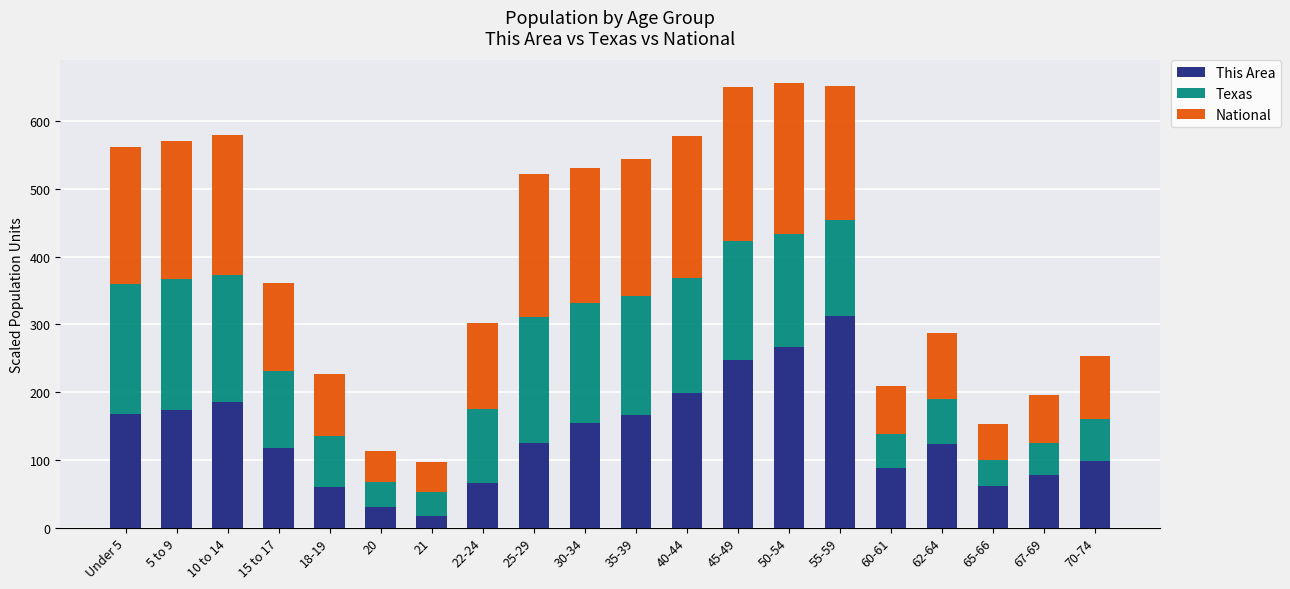

The value of This Area at 67-69 is 135.6. True or false?

False